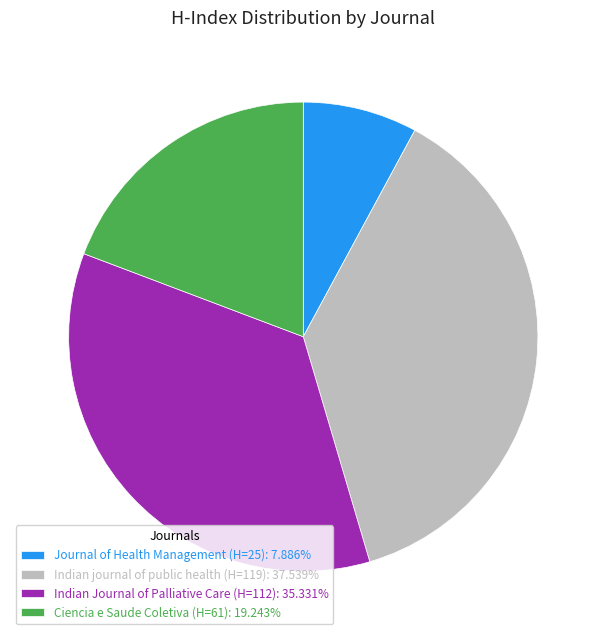

Is Indian journal of public health (H=119): 37.539% the majority of the pie?

No